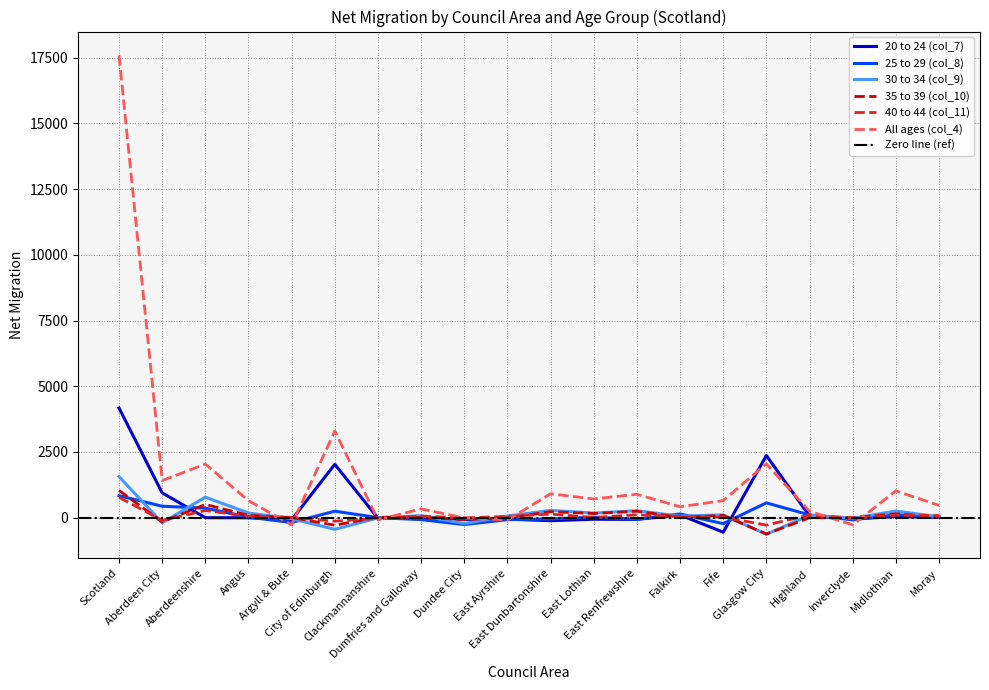

At East Lothian, list the series in order from smallest to largest.

20 to 24 (col_7), 40 to 44 (col_11), 25 to 29 (col_8), 35 to 39 (col_10), 30 to 34 (col_9), All ages (col_4)